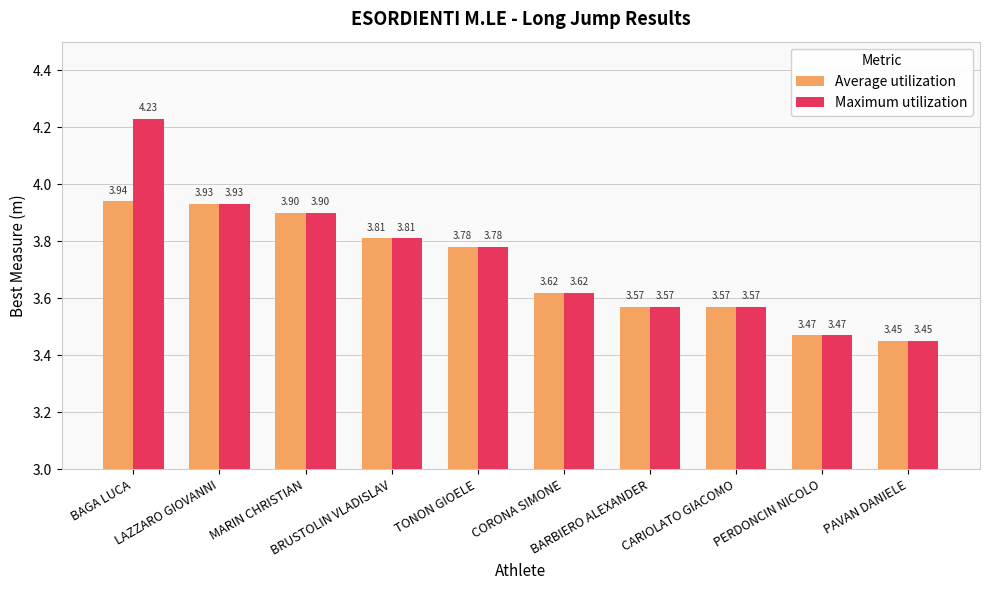

Rank the series by their average value, from highest to lowest.

Maximum utilization, Average utilization